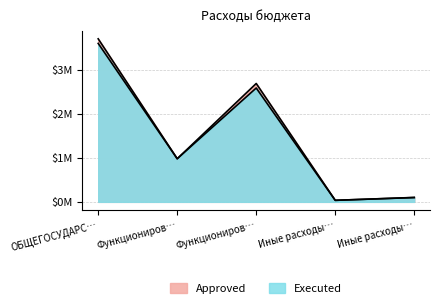

What is the average value of the Executed series?

1458456.4